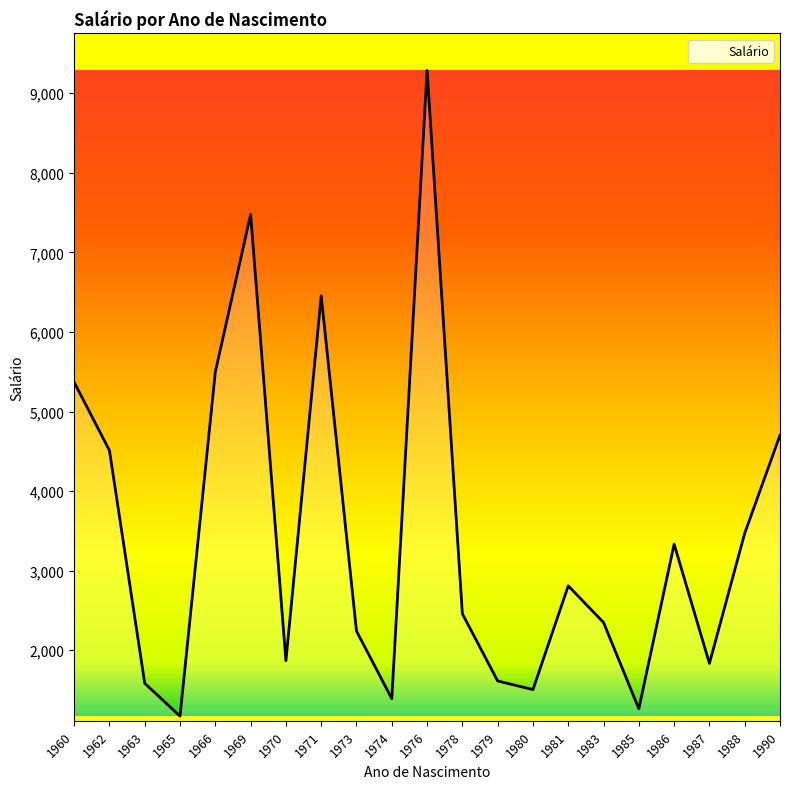

Which category has the highest value across all series?

1976